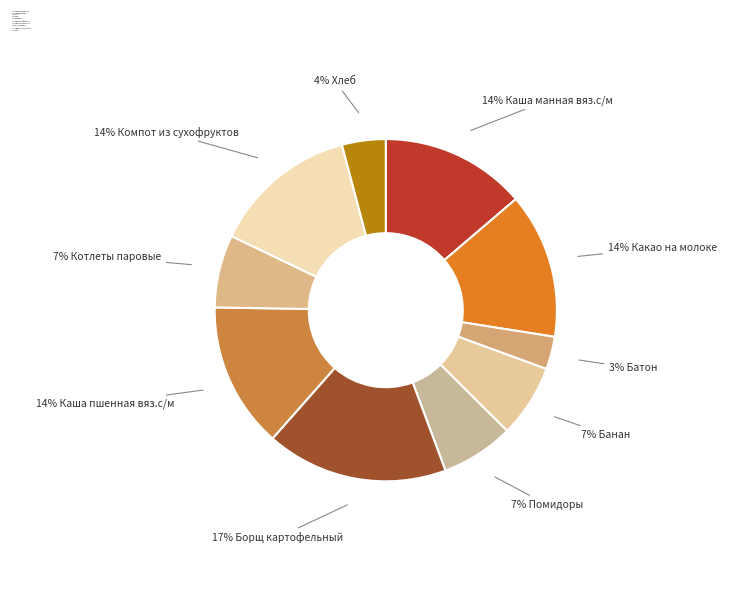

Is there any slice that represents more than half of the pie?

No